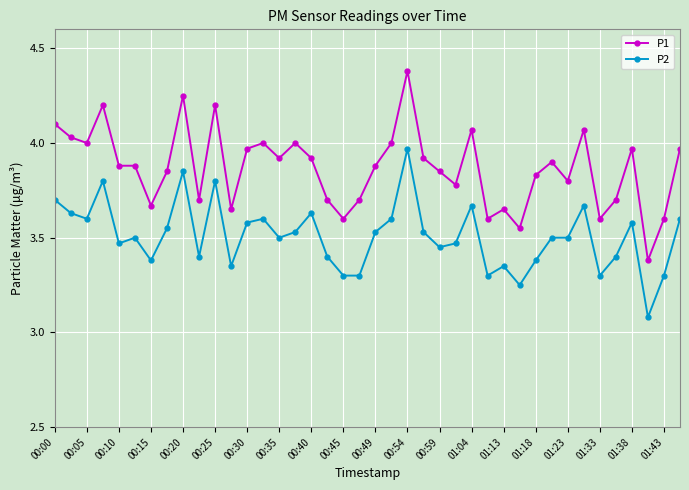

What is the difference between the maximum and minimum values in the P2 series?

0.9